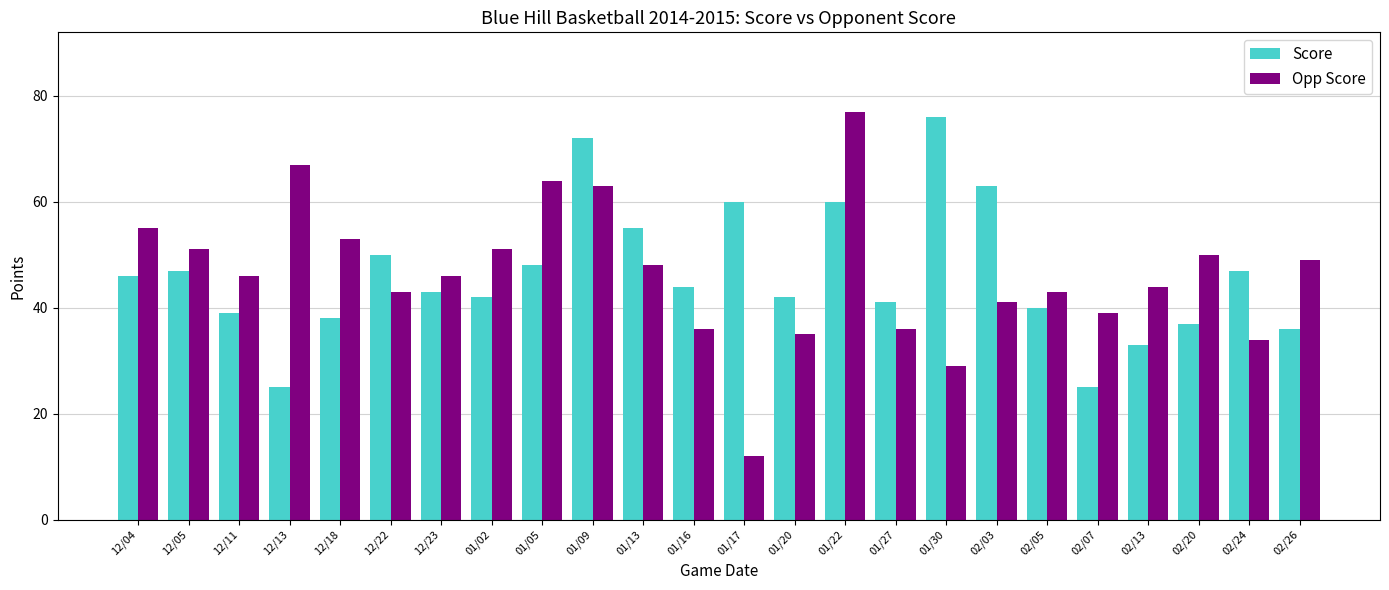

What is the spread (max minus min) of values at 02/03?

22